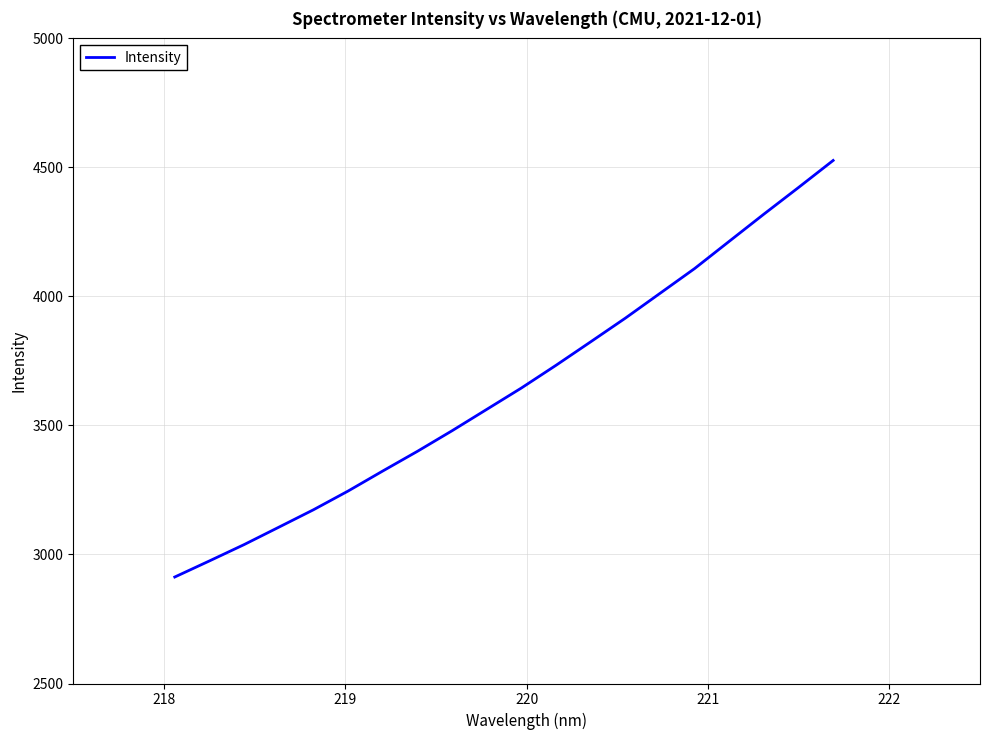

What is the minimum value shown in the chart?

2912.7